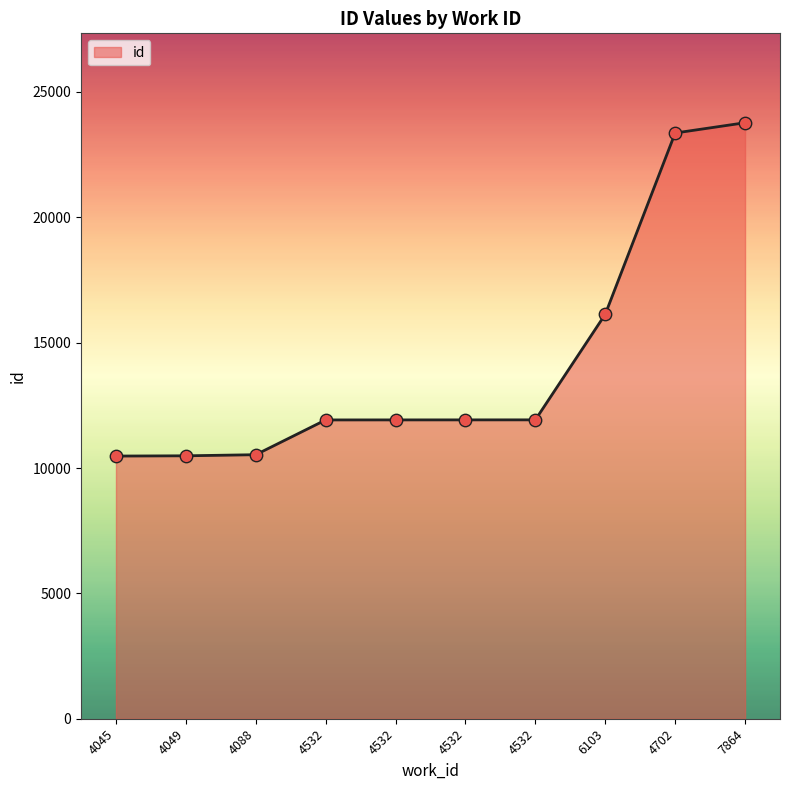

Is this an area chart (filled region under the line)?

Yes